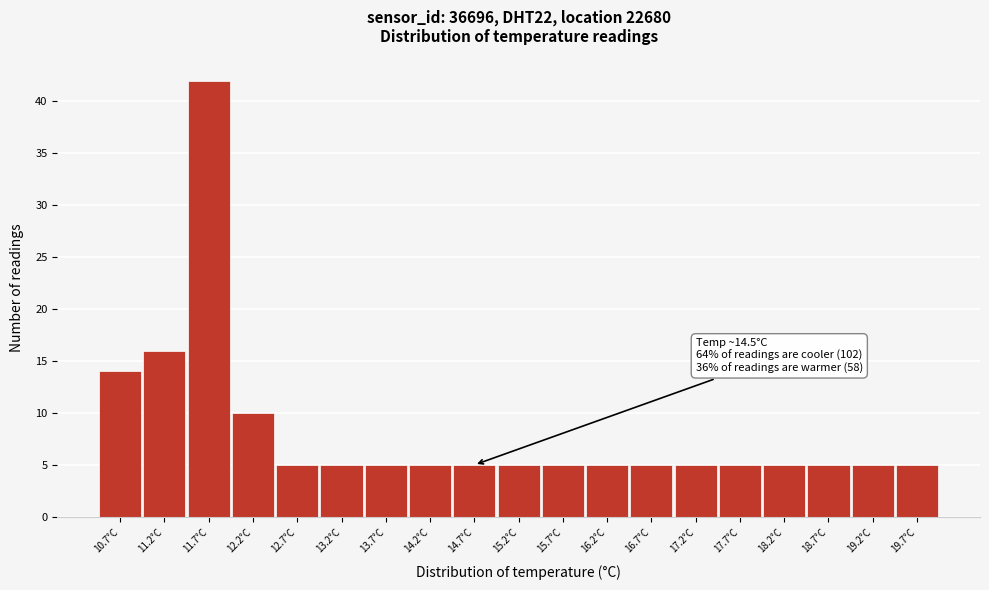

Over which range of the x-axis is the bar tallest?

11.45 to 11.95